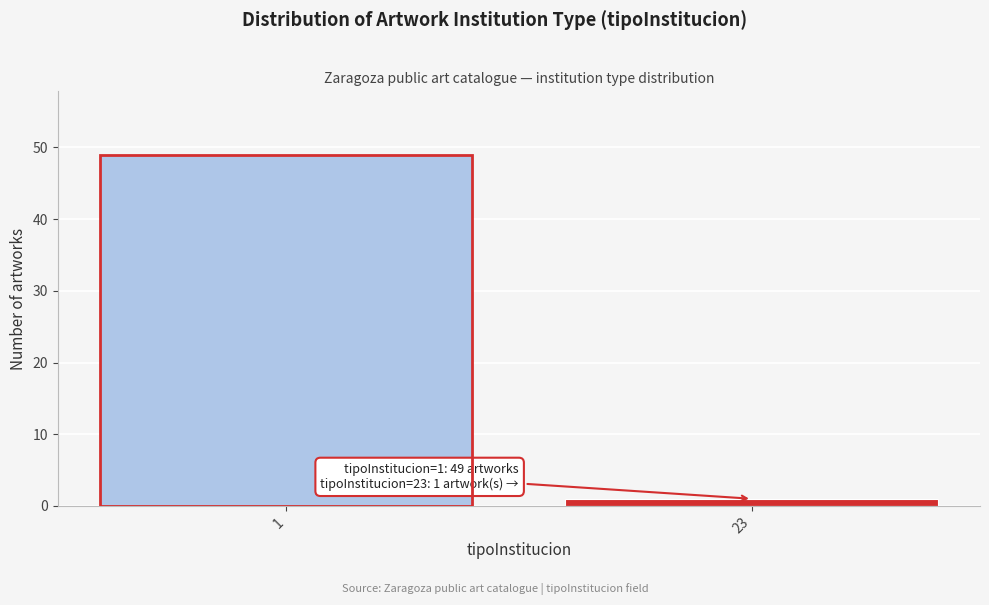

Reading right to left, what are all the values shown in this chart?

1	49